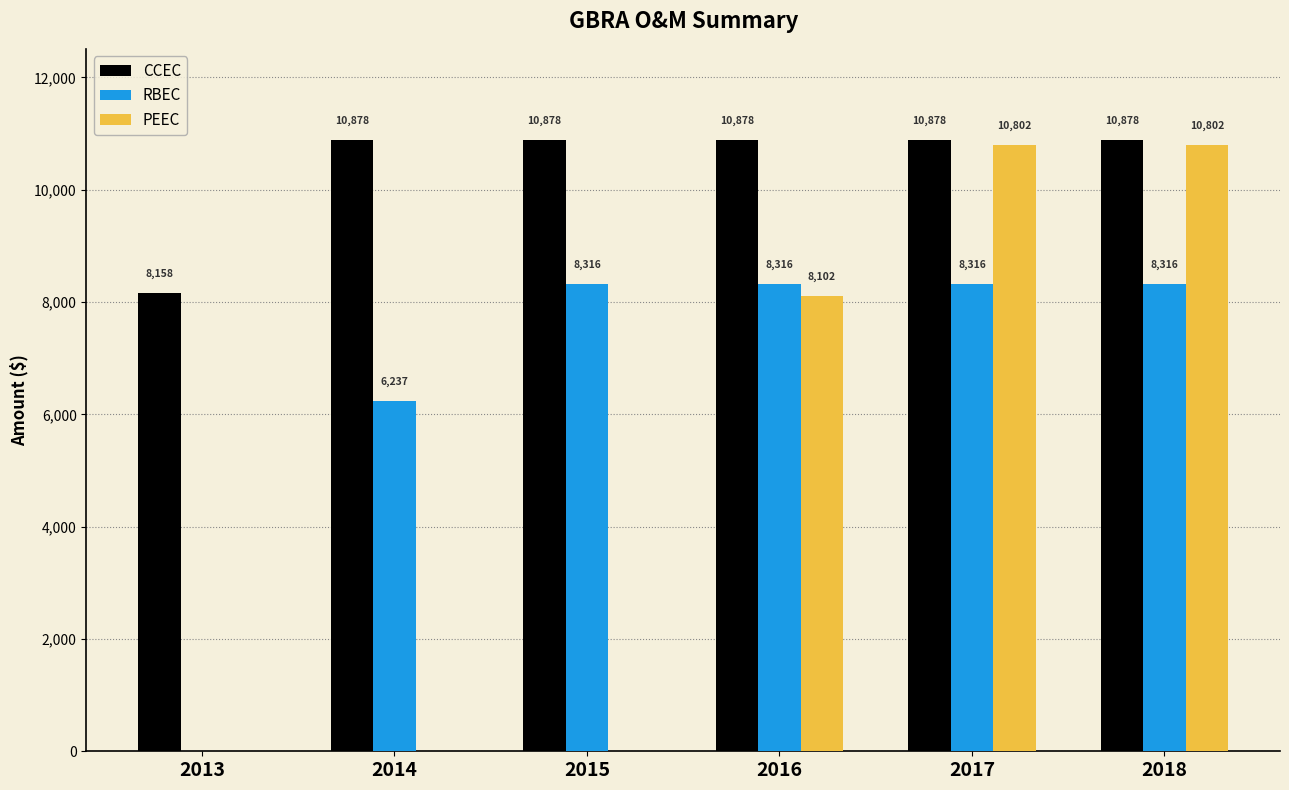

The RBEC series shows 8316.0 at 2018. True or false?

True